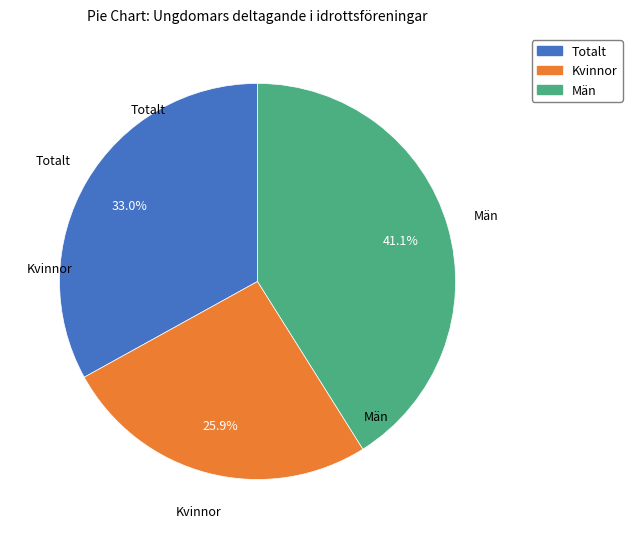

Is there a majority slice in this chart?

No